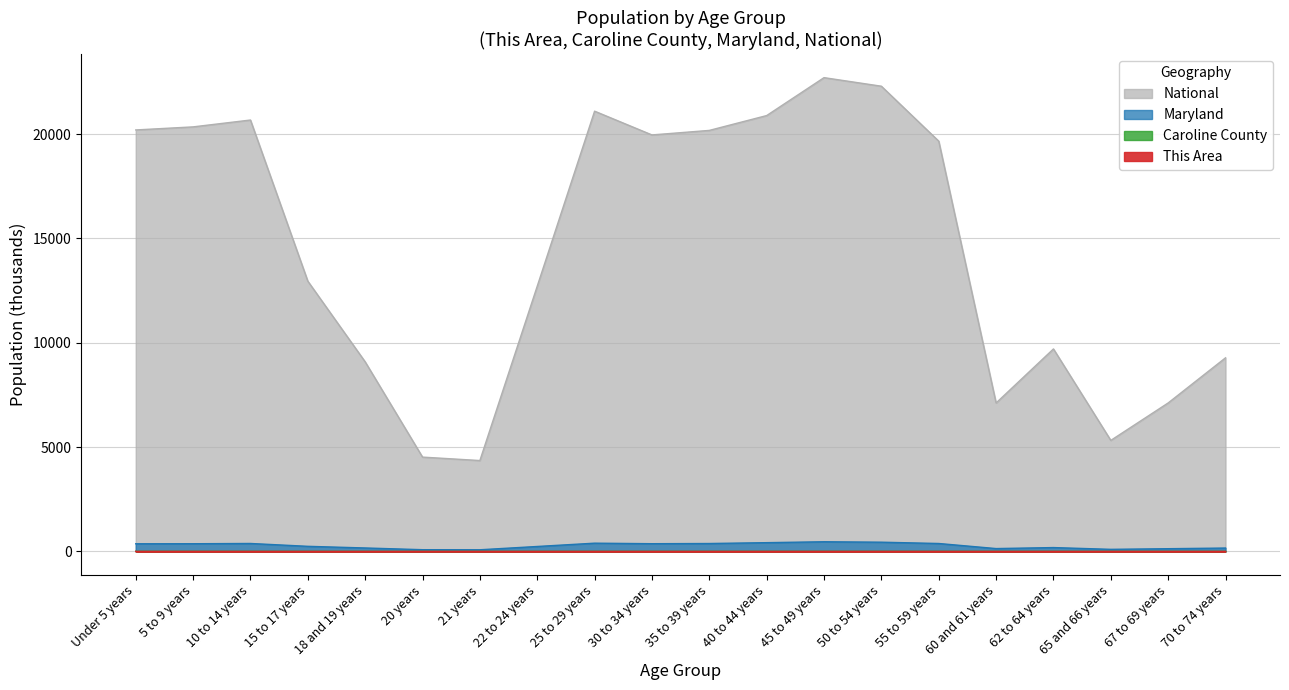

Reading left to right, extract all data points from this chart.

This Area: Under 5 years=0.1	5 to 9 years=0.1	10 to 14 years=0.1	15 to 17 years=0.1	18 and 19 years=0.1	20 years=0.0	21 years=0.0	22 to 24 years=0.1	25 to 29 years=0.1	30 to 34 years=0.1	35 to 39 years=0.1	40 to 44 years=0.1	45 to 49 years=0.2	50 to 54 years=0.2	55 to 59 years=0.2	60 and 61 years=0.1	62 to 64 years=0.1	65 and 66 years=0.0	67 to 69 years=0.1	70 to 74 years=0.1
Caroline County: Under 5 years=2.3	5 to 9 years=2.3	10 to 14 years=2.2	15 to 17 years=1.5	18 and 19 years=0.9	20 years=0.4	21 years=0.4	22 to 24 years=1.2	25 to 29 years=2.0	30 to 34 years=2.0	35 to 39 years=2.0	40 to 44 years=2.3	45 to 49 years=2.6	50 to 54 years=2.6	55 to 59 years=2.2	60 and 61 years=0.8	62 to 64 years=1.1	65 and 66 years=0.6	67 to 69 years=0.8	70 to 74 years=1.0
Maryland: Under 5 years=364.5	5 to 9 years=366.9	10 to 14 years=379.0	15 to 17 years=242.6	18 and 19 years=163.7	20 years=81.0	21 years=77.5	22 to 24 years=235.2	25 to 29 years=393.5	30 to 34 years=368.5	35 to 39 years=377.4	40 to 44 years=418.2	45 to 49 years=461.6	50 to 54 years=440.6	55 to 59 years=378.0	60 and 61 years=134.9	62 to 64 years=182.9	65 and 66 years=98.0	67 to 69 years=128.6	70 to 74 years=159.8
National: Under 5 years=20201.4	5 to 9 years=20348.7	10 to 14 years=20677.2	15 to 17 years=12954.3	18 and 19 years=9086.1	20 years=4519.1	21 years=4354.3	22 to 24 years=12712.6	25 to 29 years=21101.8	30 to 34 years=19962.1	35 to 39 years=20179.6	40 to 44 years=20891.0	45 to 49 years=22708.6	50 to 54 years=22298.1	55 to 59 years=19664.8	60 and 61 years=7113.7	62 to 64 years=9704.2	65 and 66 years=5319.9	67 to 69 years=7115.4	70 to 74 years=9278.2